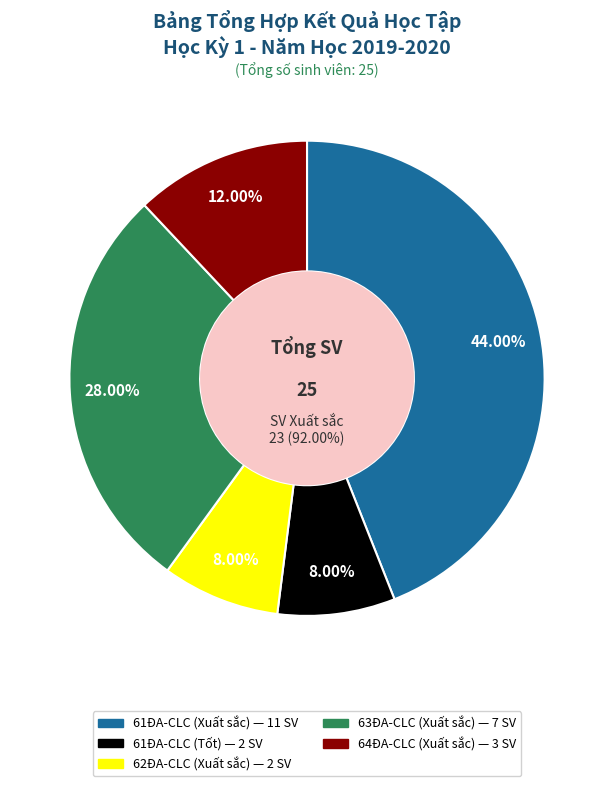

To the nearest percent, what portion does 64ĐA-CLC (Xuất sắc) represent?

12%